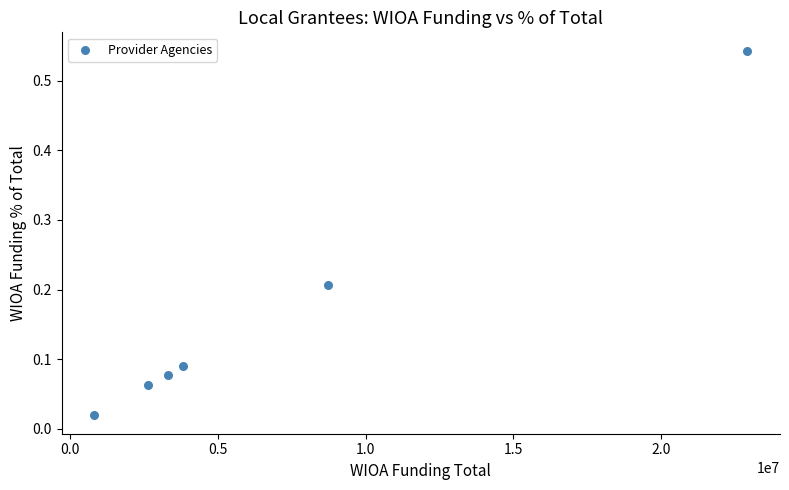

What is the range of X values (max minus min)?

22105366.0